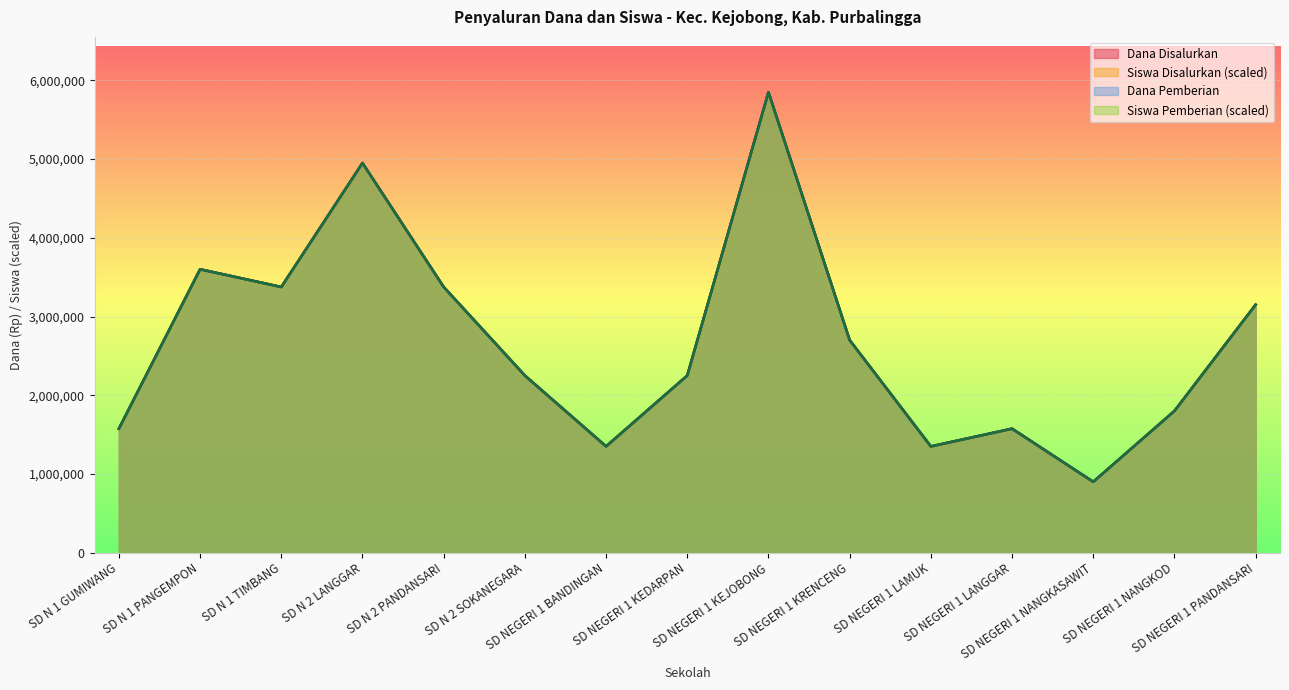

What is the value of the Siswa Disalurkan point at the 13th from the left?

900000